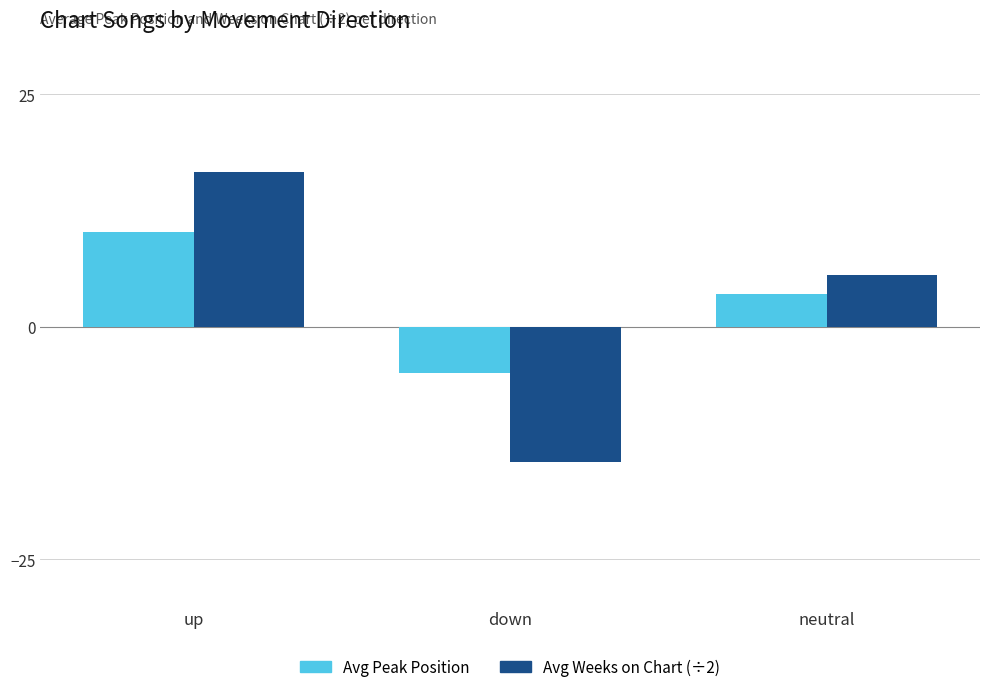

At which category is the sum across all series the highest?

up